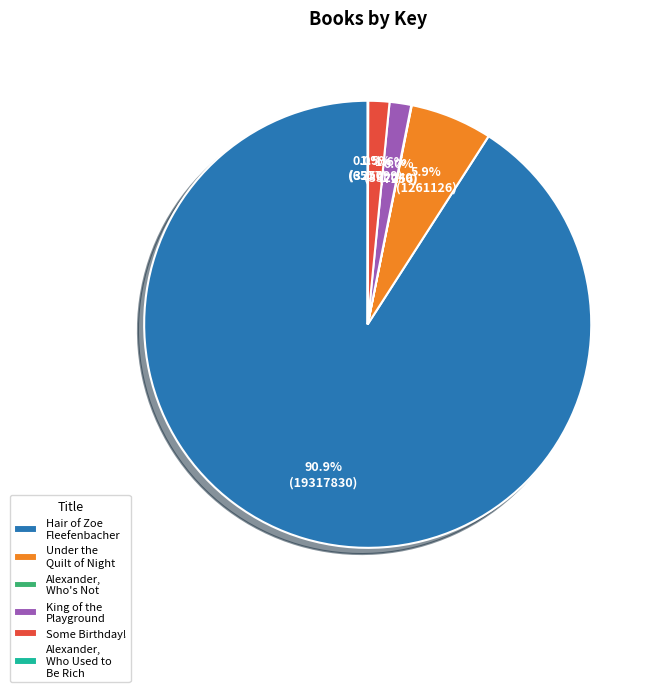

Which category has the biggest portion of the pie?

Hair of Zoe Fleefenbacher